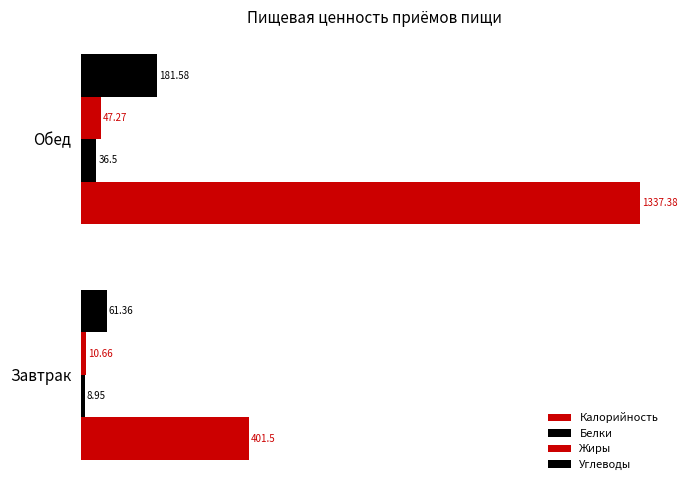

Reading left to right, extract all data points from this chart.

Калорийность: 401.5	1337.4
Белки: 8.9	36.5
Жиры: 10.7	47.3
Углеводы: 61.4	181.6